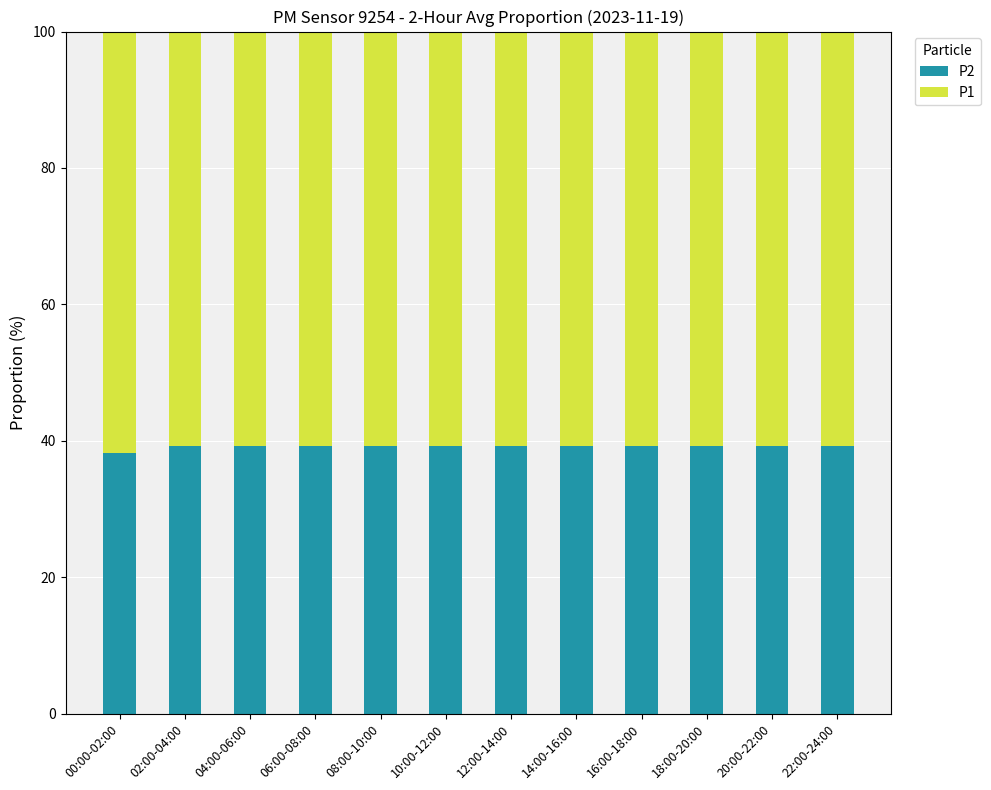

True or false: P2 has a value of 39.2 at 08:00-10:00.

True